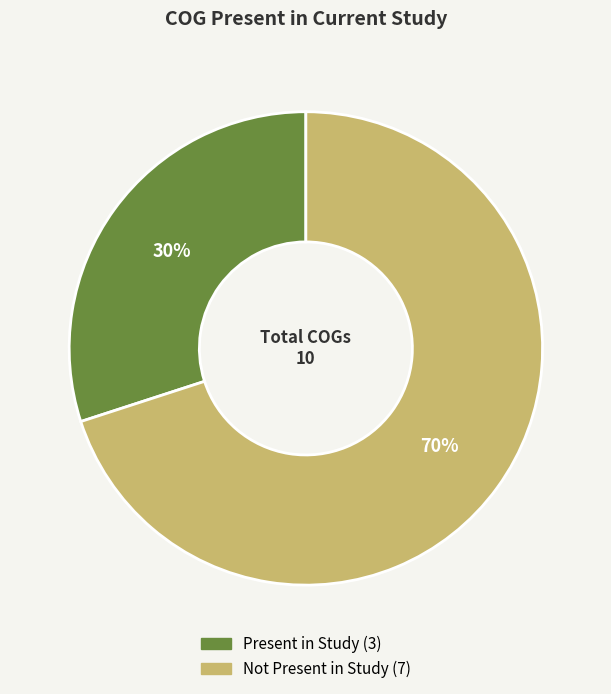

Does any single category account for the majority?

Yes